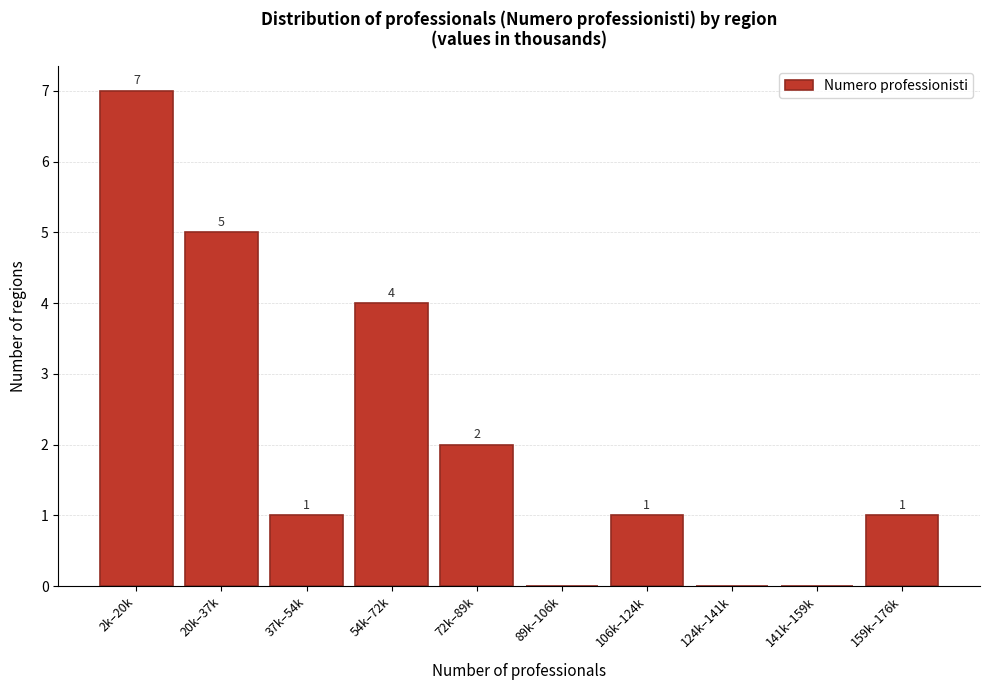

Reading left to right, list all the values displayed in this chart.

2k–20k=7	20k–37k=5	37k–54k=1	54k–72k=4	72k–89k=2	89k–106k=0	106k–124k=1	124k–141k=0	141k–159k=0	159k–176k=1